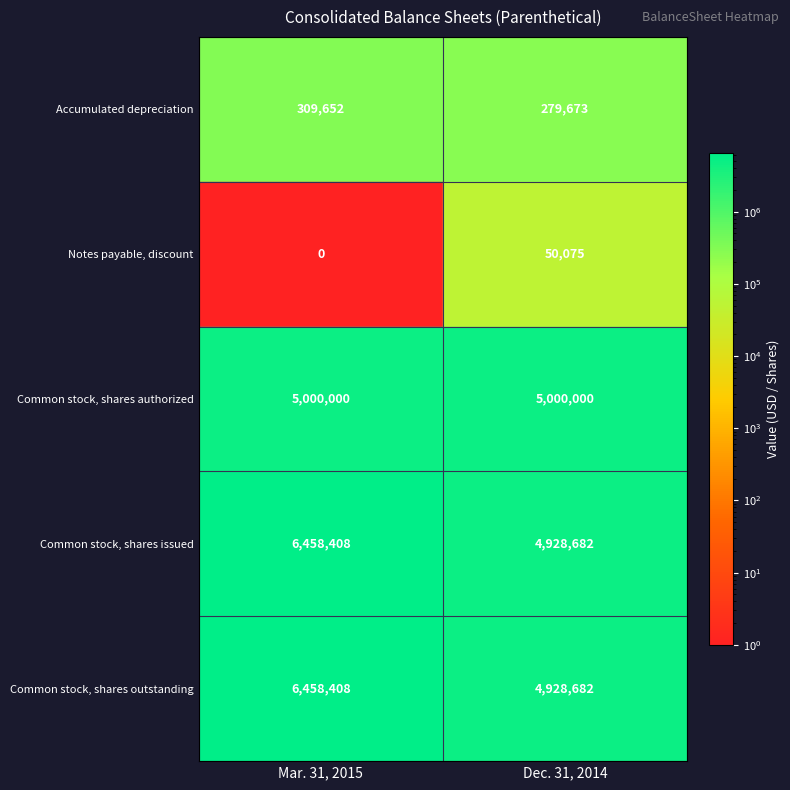

The Notes payable, discount series shows 50075 at Notes payable, discount. True or false?

True